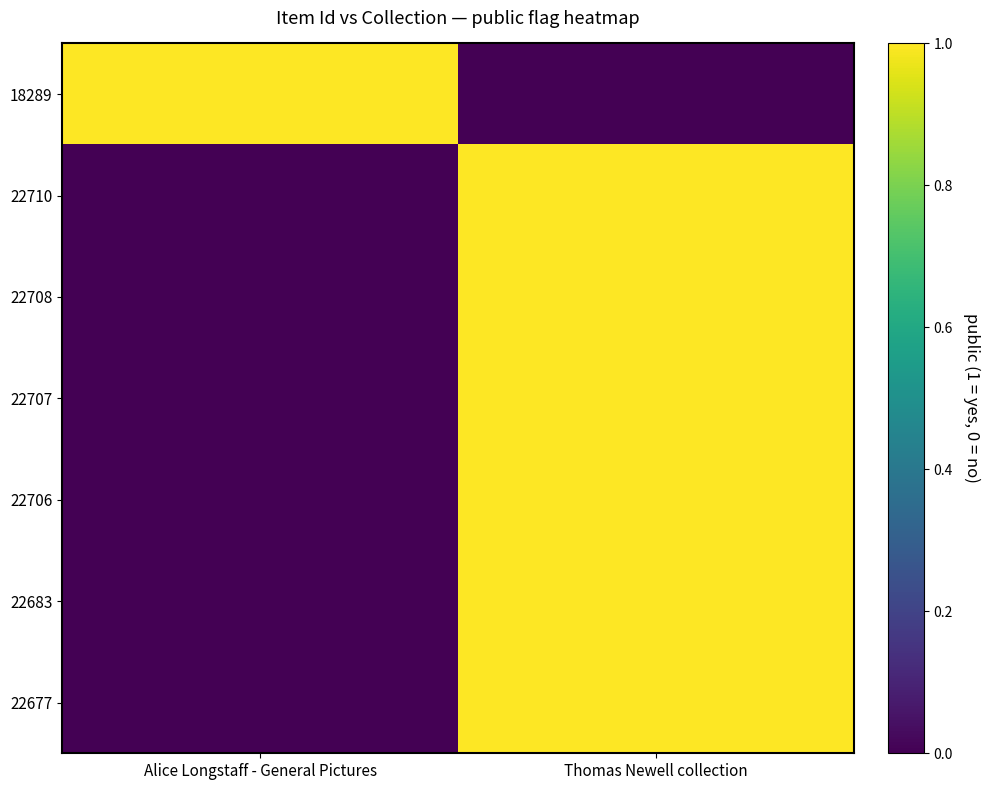

How many distinct data groups are displayed?

7